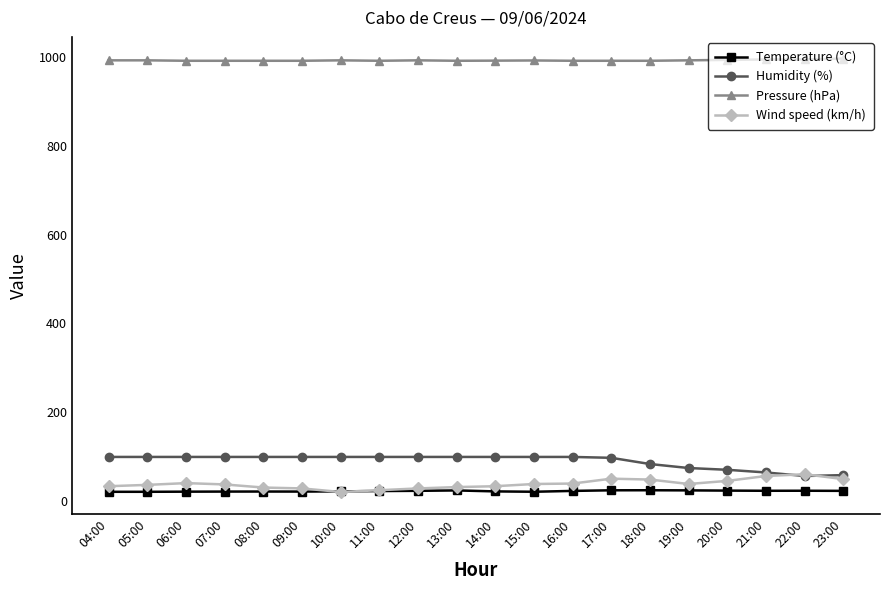

Does the chart display data point markers on the line(s)?

Yes